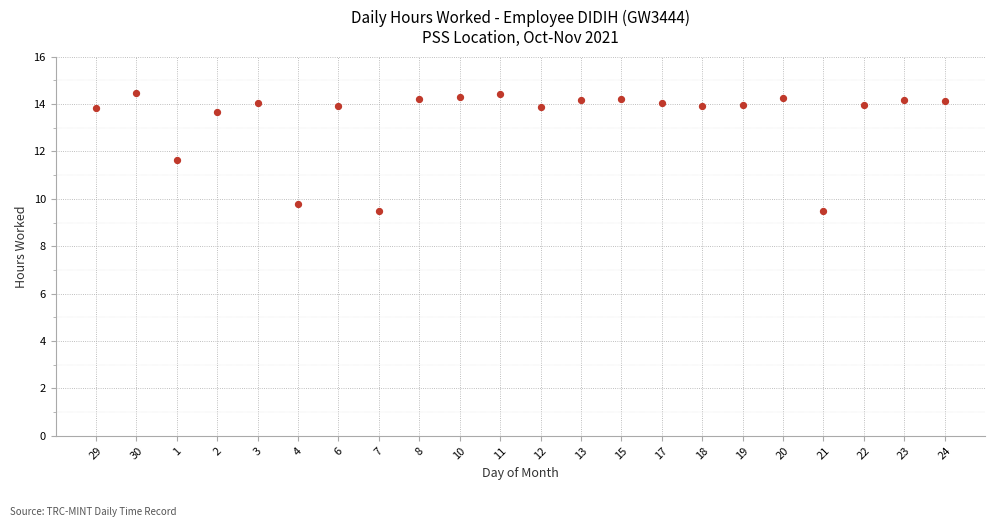

What is the range of Y values (max minus min)?

5.0